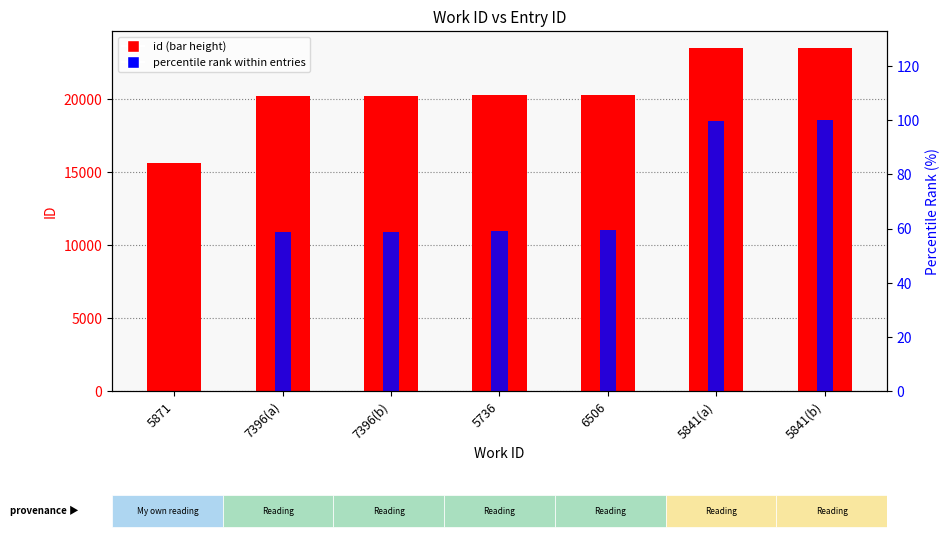

What is the value of the id bar at the 1st from the left?

15611.0